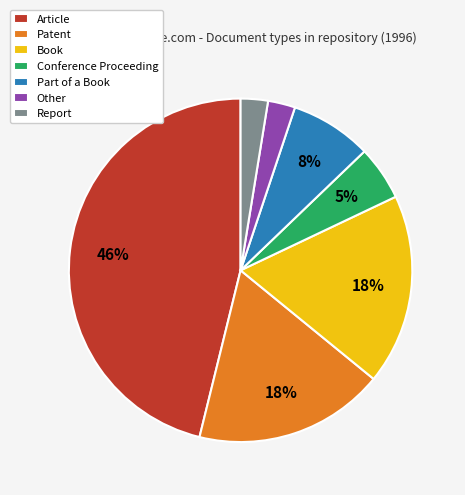

To the nearest percent, what is the difference between the Conference Proceeding and Part of a Book slice percentages?

3%